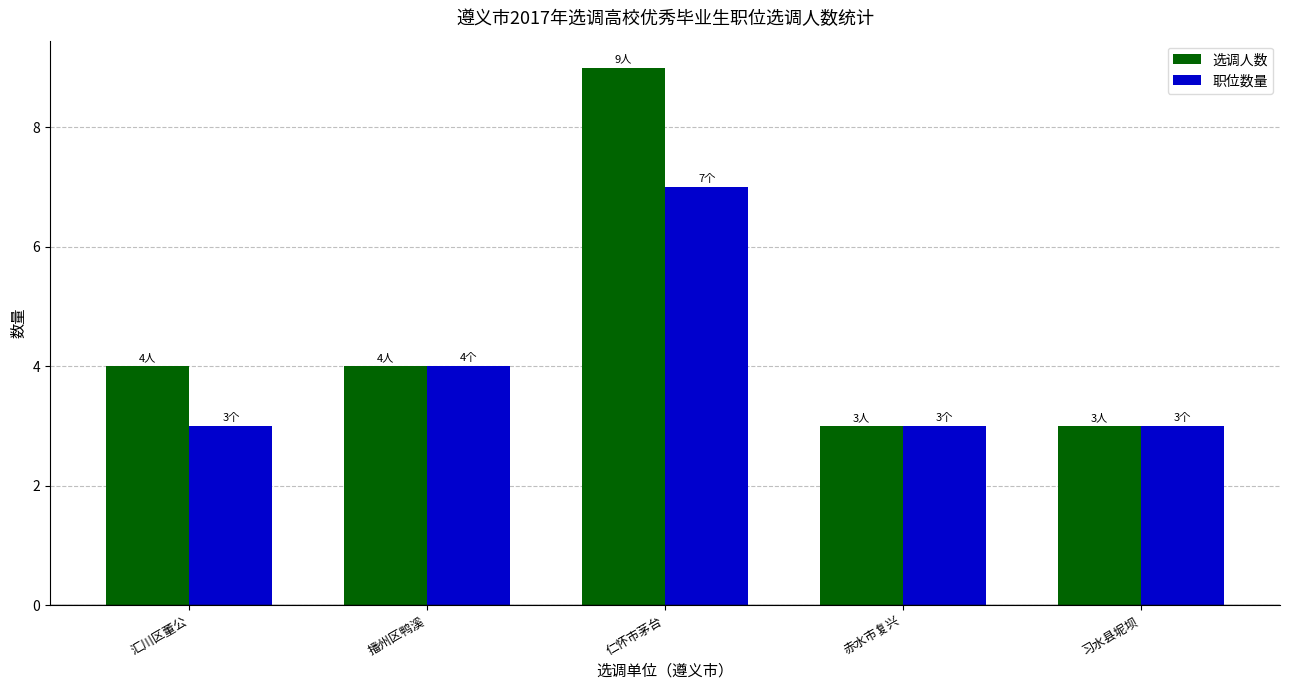

Is it true that 选调人数 equals 3 at 赤水市复兴?

True